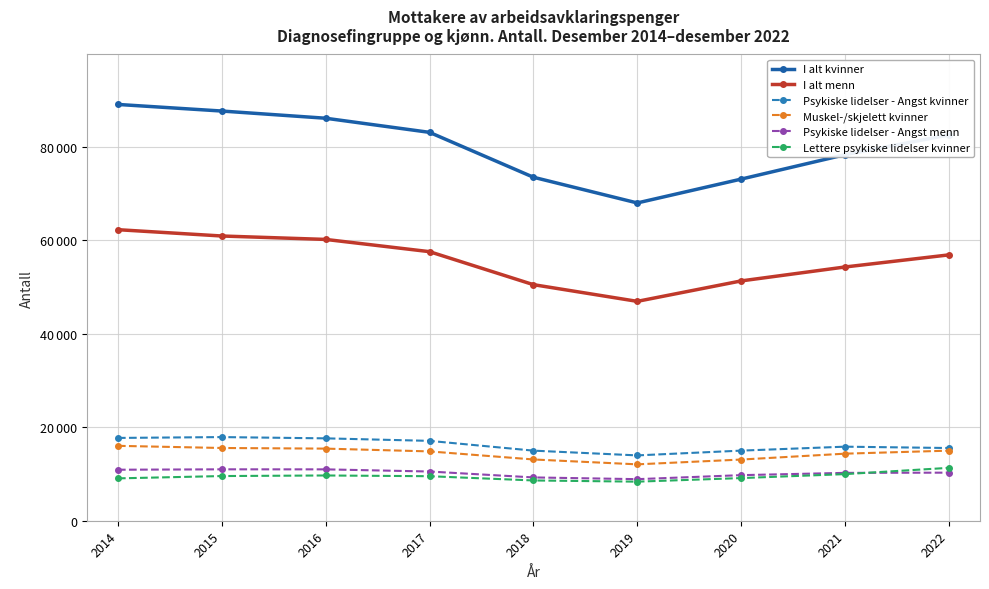

What are all the series names shown in the legend?

I alt kvinner, I alt menn, Psykiske lidelser - Angst kvinner, Muskel-/skjelett kvinner, Psykiske lidelser - Angst menn, Lettere psykiske lidelser kvinner